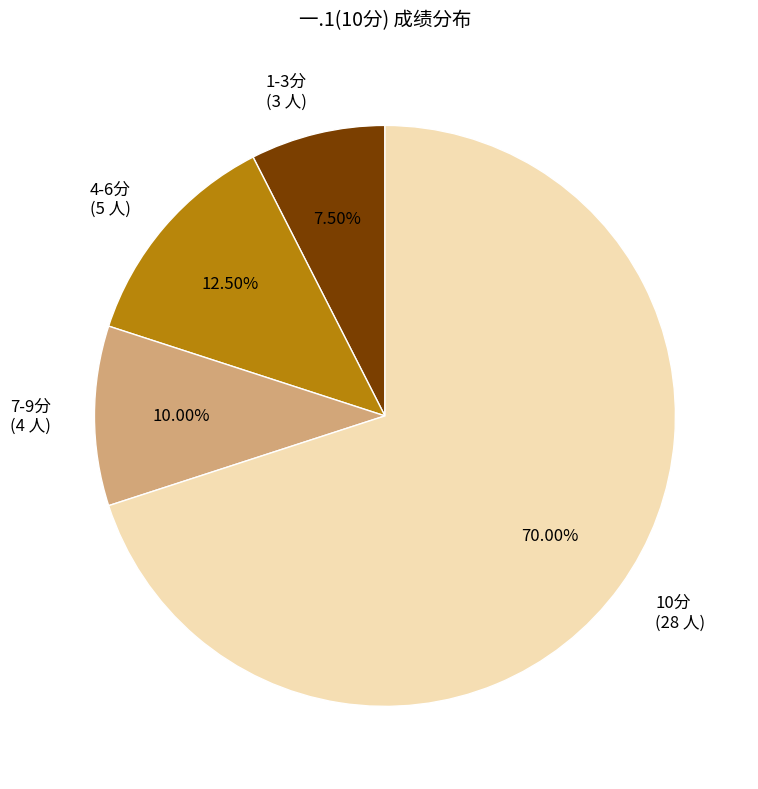

Does 10分 (28 人) represent more than half of the total?

Yes